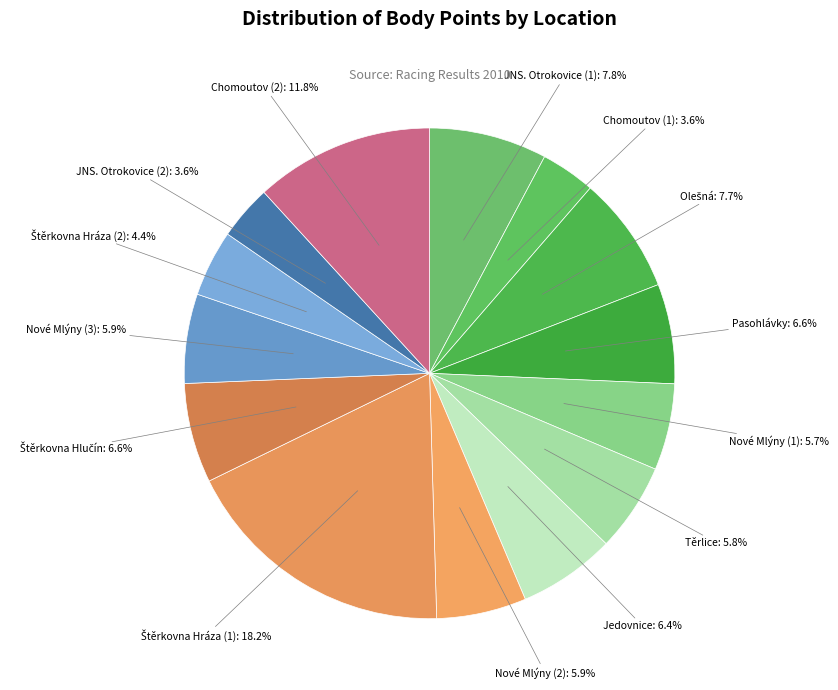

What percentage is NOT represented by Nové Mlýny (1)?

94.3%